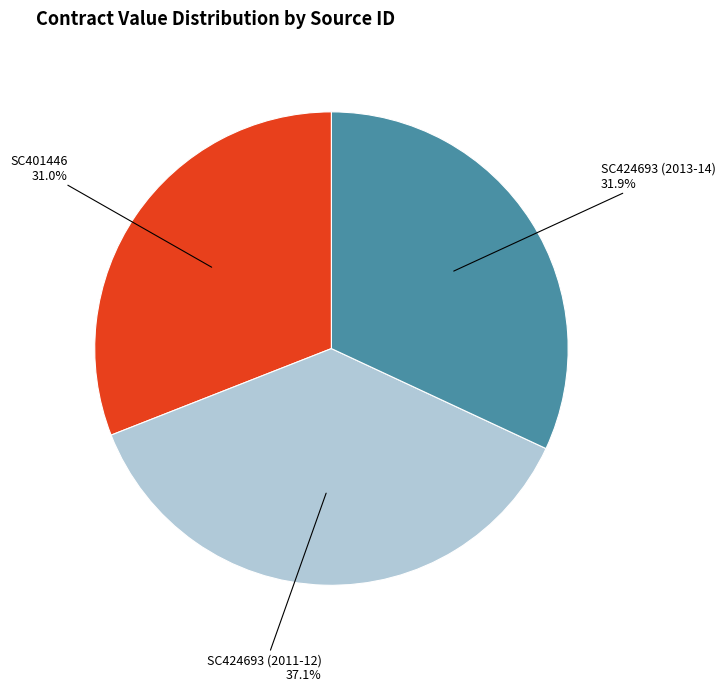

How many segments does this pie chart have?

3